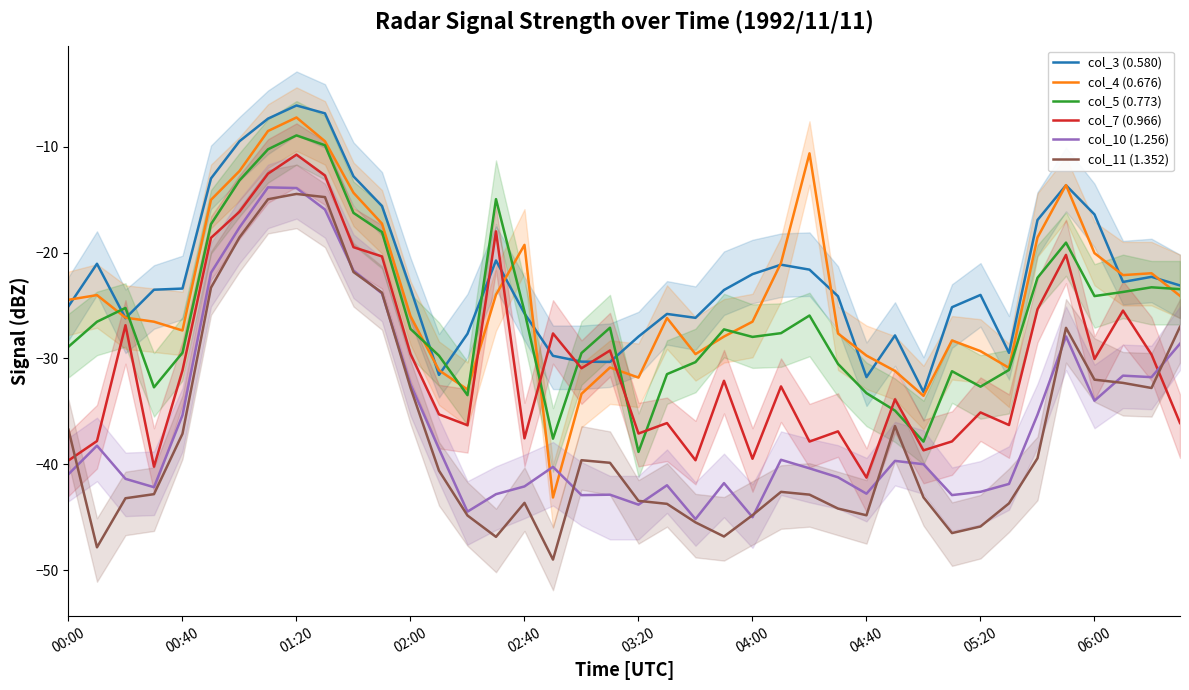

Is it true that col_10 (1.256) equals -27.9 at 35?

True